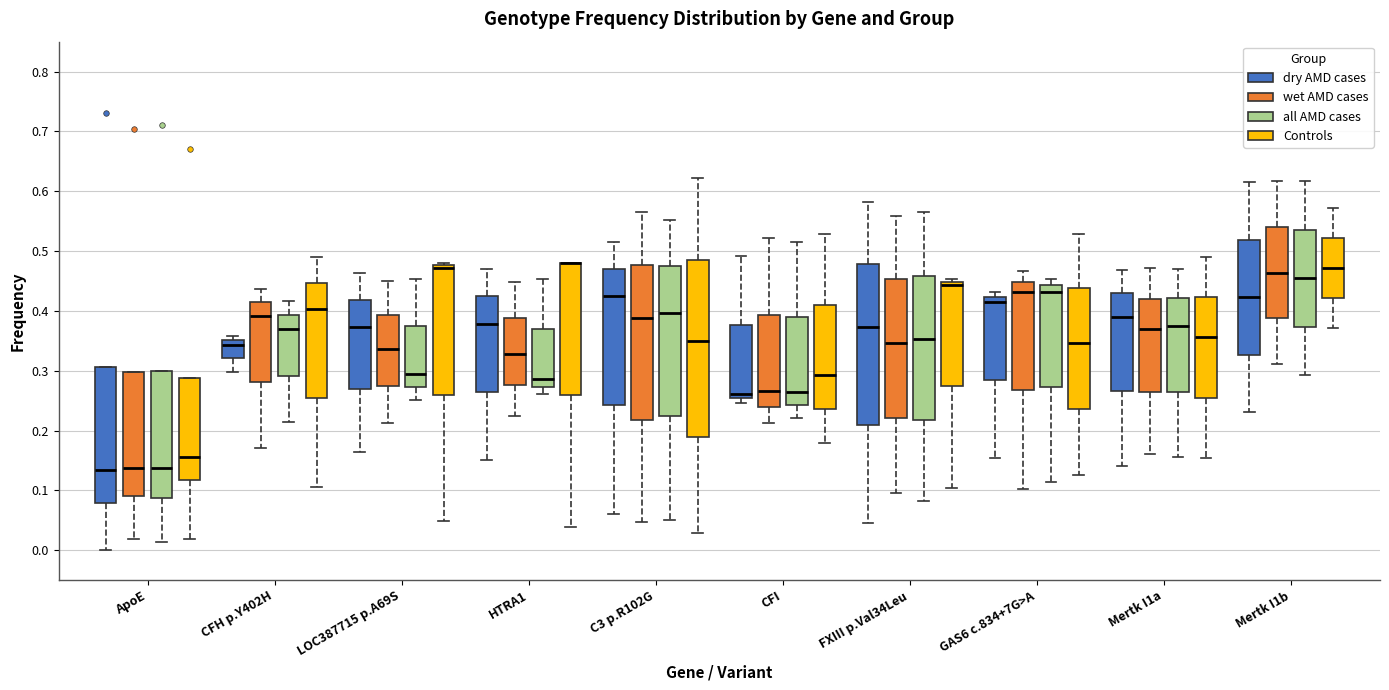

Reading left to right, read every box against the y-axis: the position of its median line, the range the box covers, and the ends of its whiskers. The values are not printed on the chart, so give them approximately, as read against the axis.

ApoE (dry AMD cases): median 0.13, box 0.08 to 0.31, whiskers 0.00 to 0.31
ApoE (wet AMD cases): median 0.14, box 0.09 to 0.30, whiskers 0.02 to 0.30
ApoE (all AMD cases): median 0.14, box 0.09 to 0.30, whiskers 0.01 to 0.30
ApoE (Controls): median 0.16, box 0.12 to 0.29, whiskers 0.02 to 0.29
CFH p.Y402H (dry AMD cases): median 0.34, box 0.32 to 0.35, whiskers 0.30 to 0.36
CFH p.Y402H (wet AMD cases): median 0.39, box 0.28 to 0.41, whiskers 0.17 to 0.44
CFH p.Y402H (all AMD cases): median 0.37, box 0.29 to 0.39, whiskers 0.21 to 0.42
CFH p.Y402H (Controls): median 0.40, box 0.25 to 0.45, whiskers 0.11 to 0.49
LOC387715 p.A69S (dry AMD cases): median 0.37, box 0.27 to 0.42, whiskers 0.16 to 0.46
LOC387715 p.A69S (wet AMD cases): median 0.34, box 0.27 to 0.39, whiskers 0.21 to 0.45
LOC387715 p.A69S (all AMD cases): median 0.30, box 0.27 to 0.37, whiskers 0.25 to 0.45
LOC387715 p.A69S (Controls): median 0.47, box 0.26 to 0.48, whiskers 0.05 to 0.48 (just above the box's upper edge)
HTRA1 (dry AMD cases): median 0.38, box 0.27 to 0.42, whiskers 0.15 to 0.47
HTRA1 (wet AMD cases): median 0.33, box 0.28 to 0.39, whiskers 0.22 to 0.45
HTRA1 (all AMD cases): median 0.29, box 0.27 to 0.37, whiskers 0.26 to 0.45
HTRA1 (Controls): median 0.48 (drawn on the box's upper edge), box 0.26 to 0.48, whiskers 0.04 to 0.48
C3 p.R102G (dry AMD cases): median 0.42, box 0.24 to 0.47, whiskers 0.06 to 0.52
C3 p.R102G (wet AMD cases): median 0.39, box 0.22 to 0.48, whiskers 0.05 to 0.56
C3 p.R102G (all AMD cases): median 0.40, box 0.22 to 0.47, whiskers 0.05 to 0.55
C3 p.R102G (Controls): median 0.35, box 0.19 to 0.49, whiskers 0.03 to 0.62
CFI (dry AMD cases): median 0.26, box 0.25 to 0.38, whiskers 0.25 (just below the box's lower edge) to 0.49
CFI (wet AMD cases): median 0.27, box 0.24 to 0.39, whiskers 0.21 to 0.52
CFI (all AMD cases): median 0.26, box 0.24 to 0.39, whiskers 0.22 to 0.51
CFI (Controls): median 0.29, box 0.24 to 0.41, whiskers 0.18 to 0.53
FXIII p.Val34Leu (dry AMD cases): median 0.37, box 0.21 to 0.48, whiskers 0.04 to 0.58
FXIII p.Val34Leu (wet AMD cases): median 0.35, box 0.22 to 0.45, whiskers 0.09 to 0.56
FXIII p.Val34Leu (all AMD cases): median 0.35, box 0.22 to 0.46, whiskers 0.08 to 0.56
FXIII p.Val34Leu (Controls): median 0.44, box 0.27 to 0.45, whiskers 0.10 to 0.45 (just above the box's upper edge)
GAS6 c.834+7G>A (dry AMD cases): median 0.42 (just below the box's upper edge), box 0.28 to 0.42, whiskers 0.15 to 0.43
GAS6 c.834+7G>A (wet AMD cases): median 0.43, box 0.27 to 0.45, whiskers 0.10 to 0.47
GAS6 c.834+7G>A (all AMD cases): median 0.43, box 0.27 to 0.44, whiskers 0.11 to 0.45
GAS6 c.834+7G>A (Controls): median 0.35, box 0.24 to 0.44, whiskers 0.13 to 0.53
Mertk I1a (dry AMD cases): median 0.39, box 0.27 to 0.43, whiskers 0.14 to 0.47
Mertk I1a (wet AMD cases): median 0.37, box 0.26 to 0.42, whiskers 0.16 to 0.47
Mertk I1a (all AMD cases): median 0.37, box 0.26 to 0.42, whiskers 0.16 to 0.47
Mertk I1a (Controls): median 0.36, box 0.25 to 0.42, whiskers 0.15 to 0.49
Mertk I1b (dry AMD cases): median 0.42, box 0.33 to 0.52, whiskers 0.23 to 0.62
Mertk I1b (wet AMD cases): median 0.46, box 0.39 to 0.54, whiskers 0.31 to 0.62
Mertk I1b (all AMD cases): median 0.45, box 0.37 to 0.54, whiskers 0.29 to 0.62
Mertk I1b (Controls): median 0.47, box 0.42 to 0.52, whiskers 0.37 to 0.57